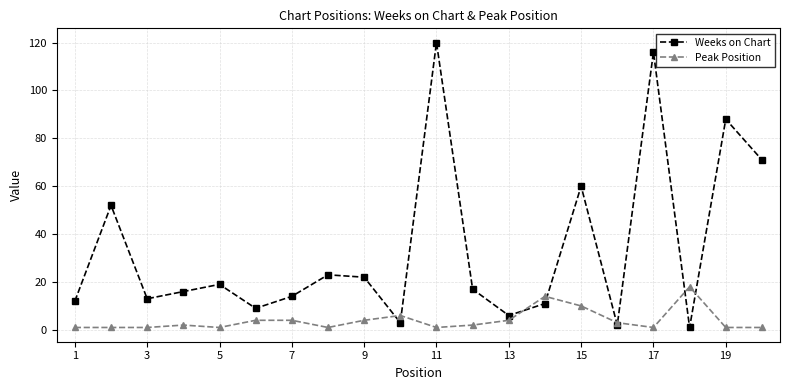

What is the greatest value displayed?

120